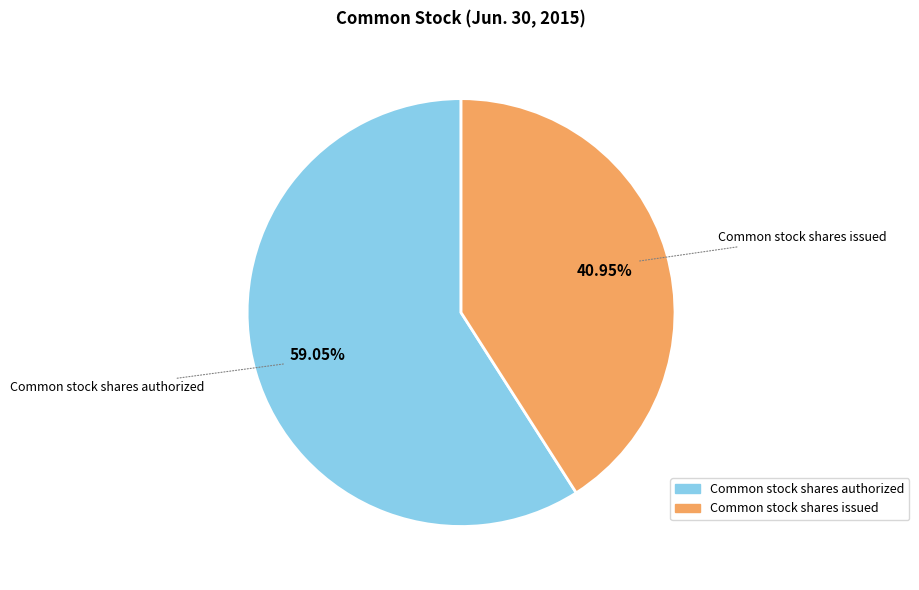

What percentage do Common stock shares issued and Common stock shares authorized together represent?

100.0%